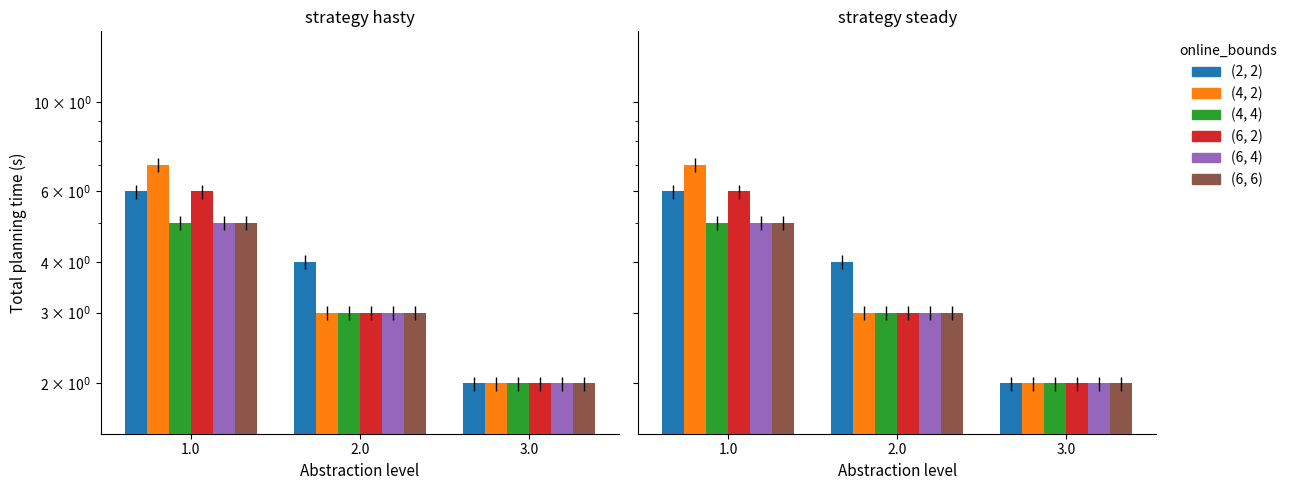

The 1. 熱利用事業 series shows 3 at 3.0. True or false?

False